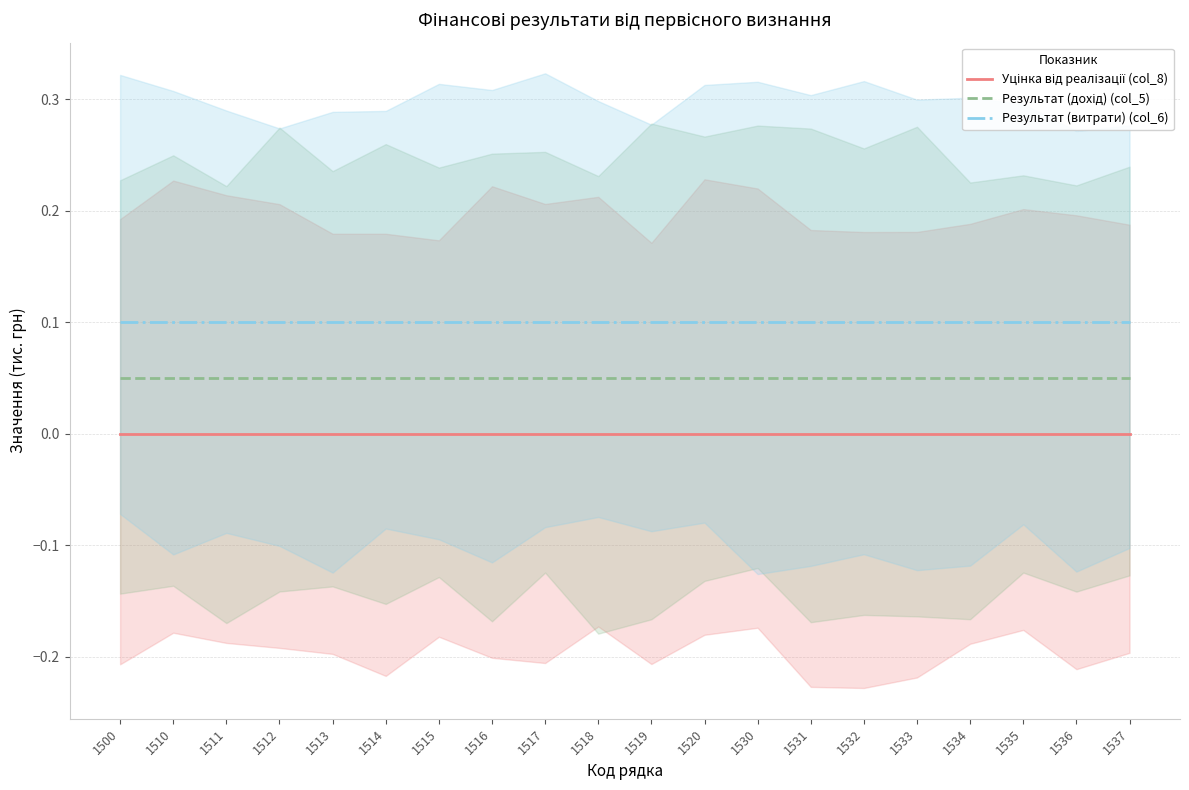

Is the value of Результат (дохід) (col_5) at 1535 greater than the value of Уцінка від реалізації (col_8) at 1512?

Yes